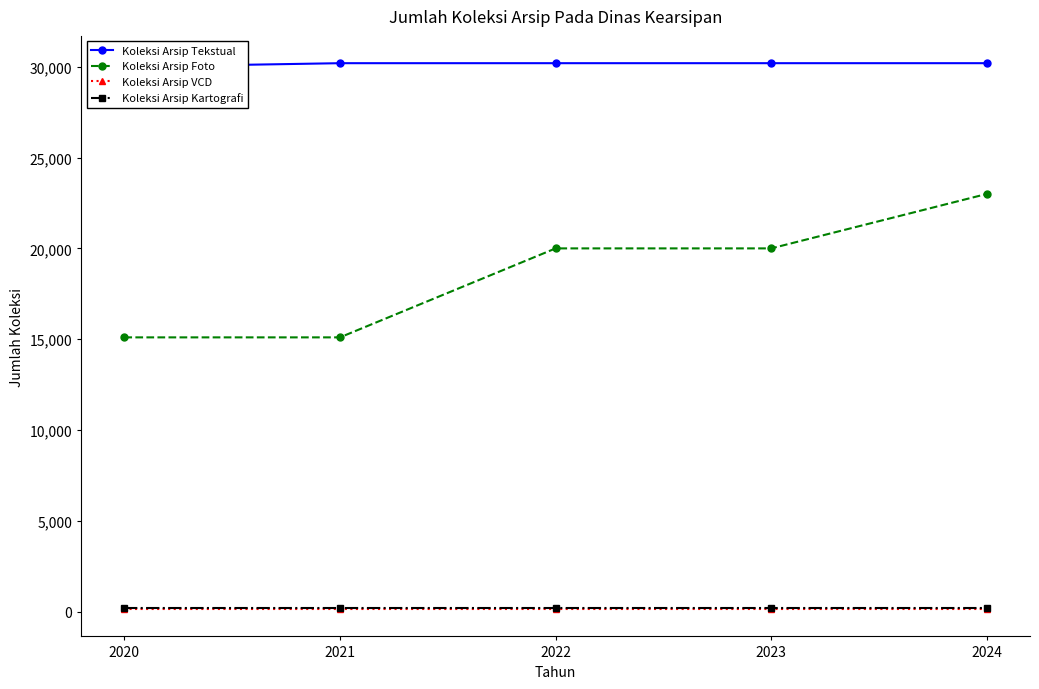

Which series changed the most between 2021 and 2024?

Koleksi Arsip Foto